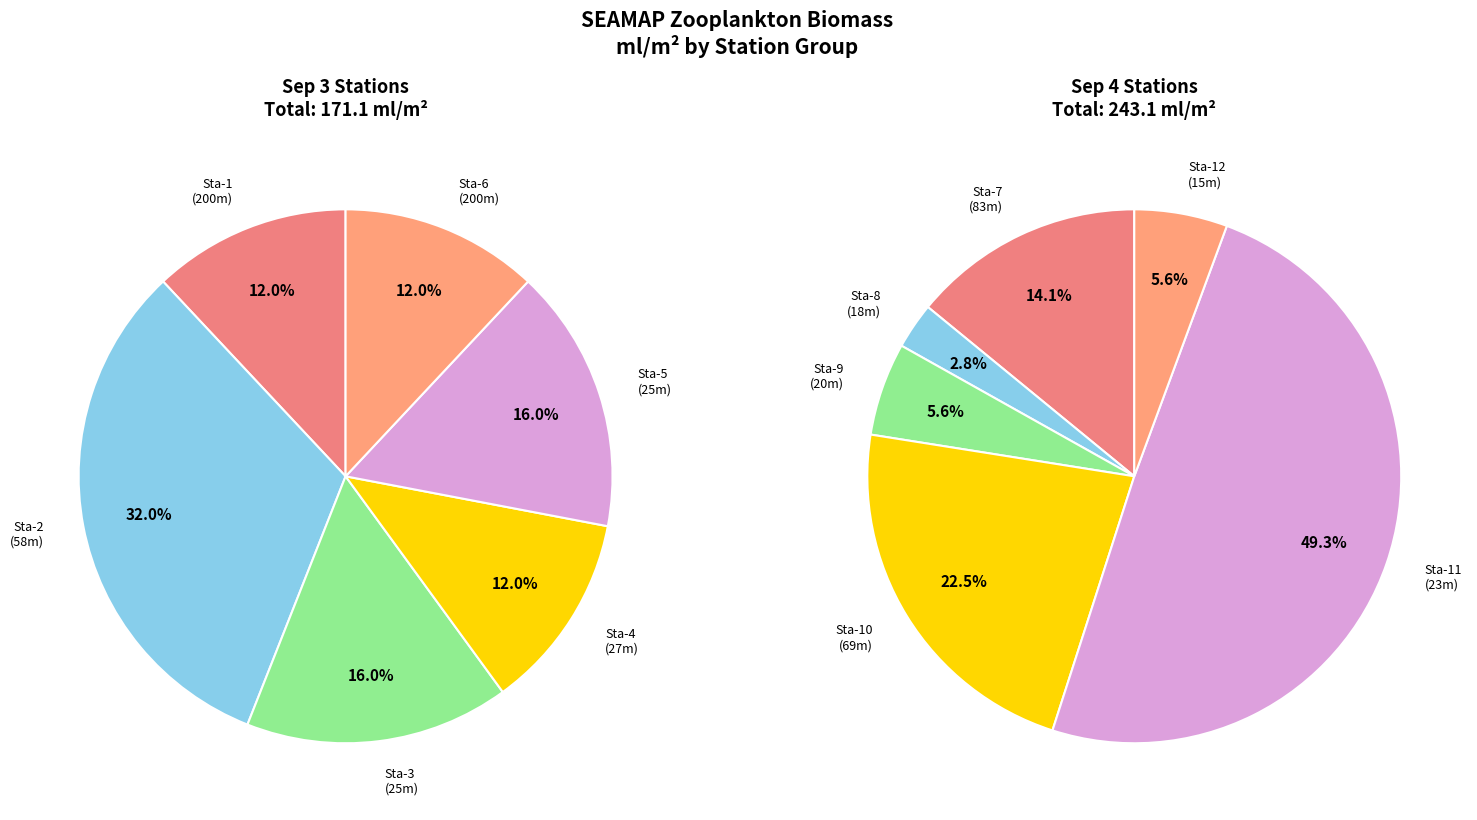

To the nearest percent, what is the combined percentage of Station 4 and Station 6?

24%